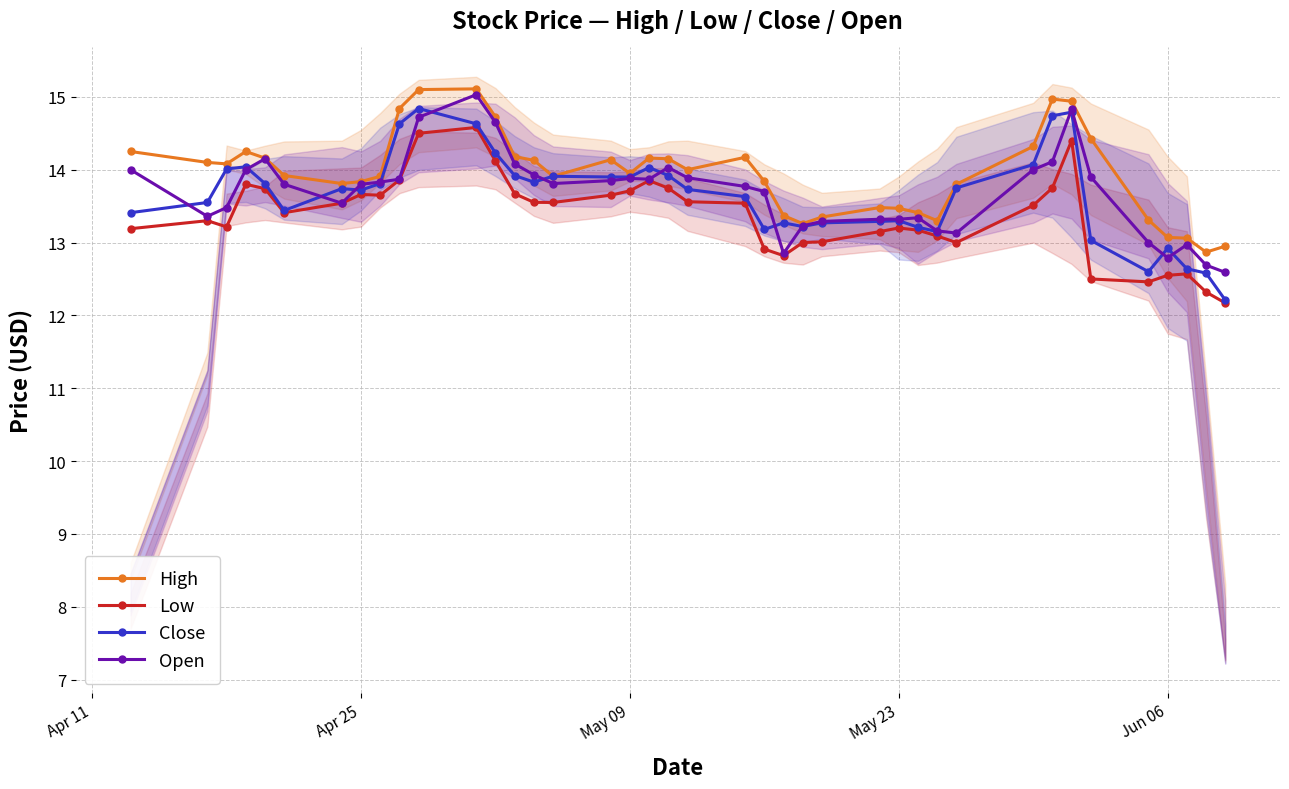

What is the lowest value of the Low series?

12.2